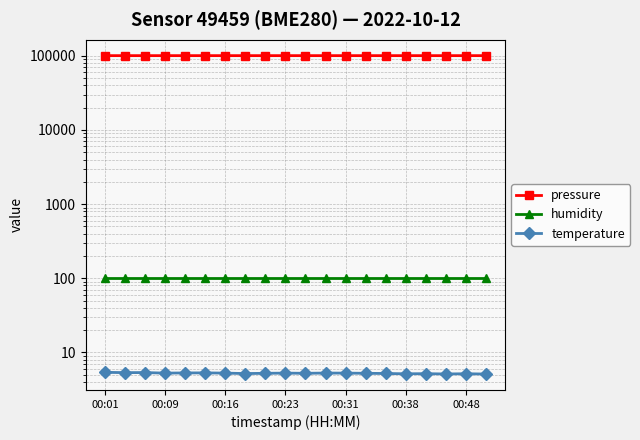

The value of humidity at 00:01 is 100.0. True or false?

True